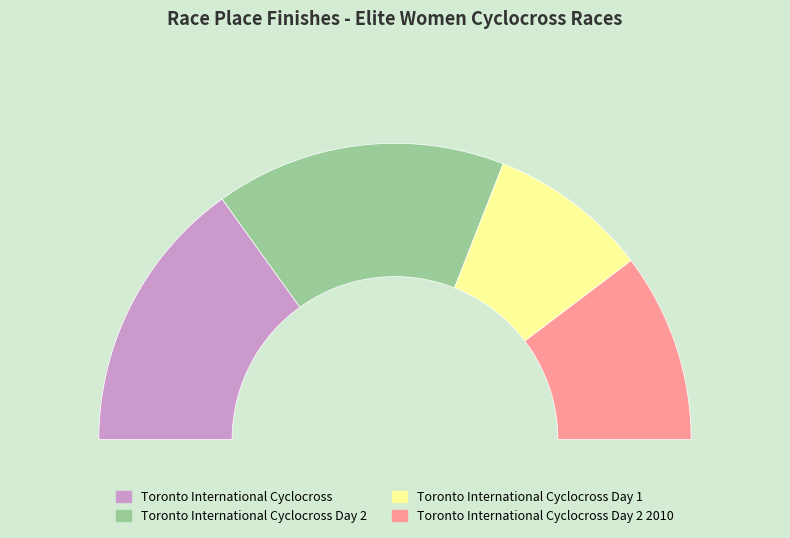

Do Toronto International Cyclocross Day 1 and Toronto International Cyclocross Day 2 together represent more than half of the pie?

No